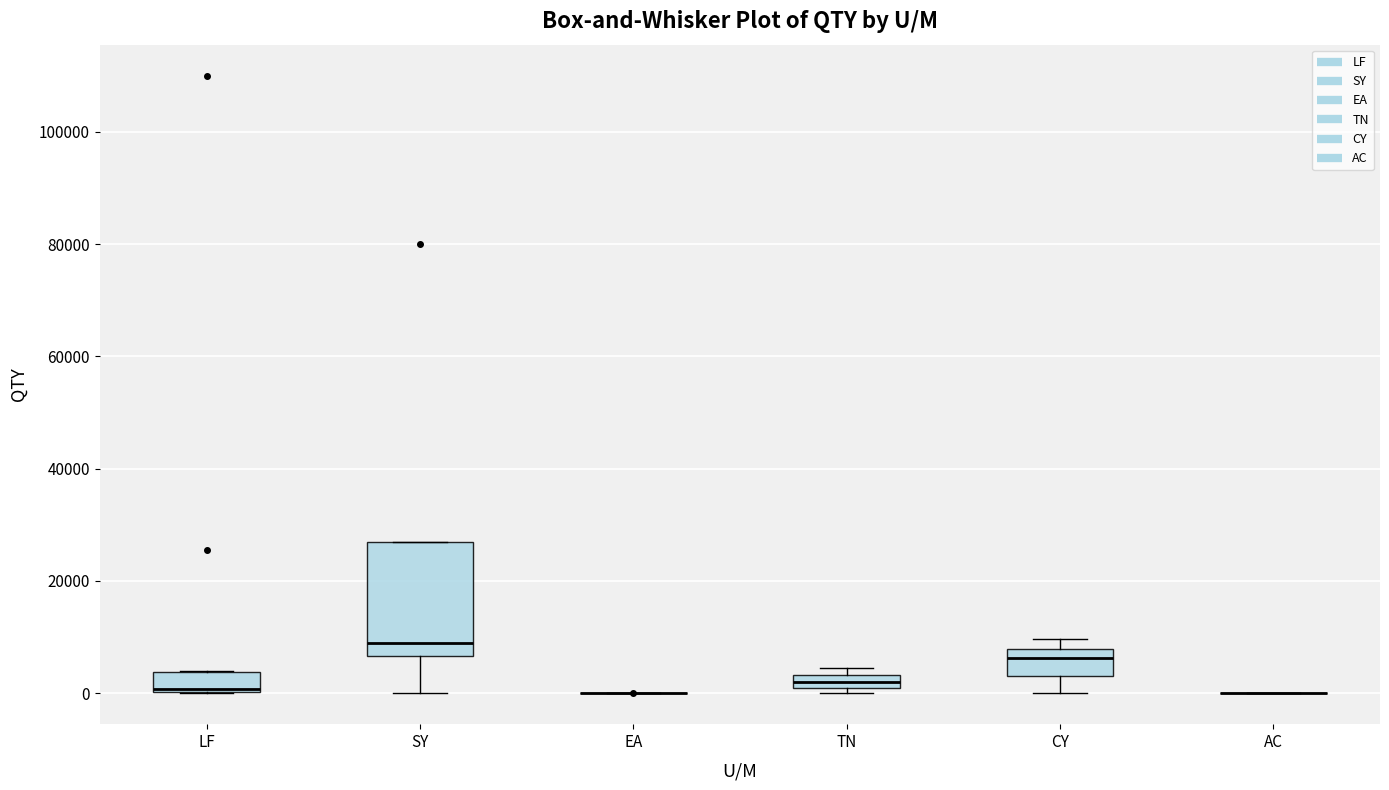

Where does the median line of the box for CY sit on the y-axis? The values are not printed on the chart, so give them approximately, as read against the axis.

6000